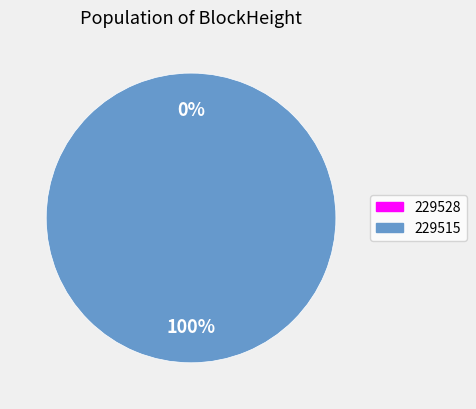

Rank the categories by value from lowest to highest.

229528, 229515